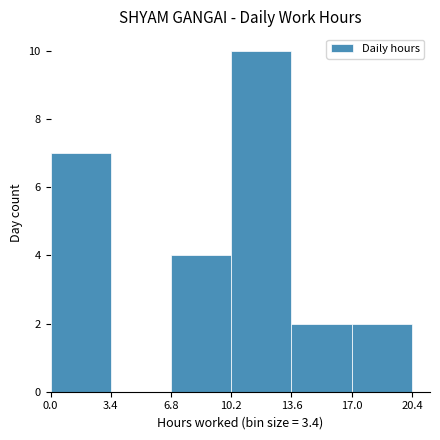

What is the height of the bar covering 10.2 to 13.6 on the x-axis? The values are not printed on the chart, so give them approximately, as read against the axis.

10